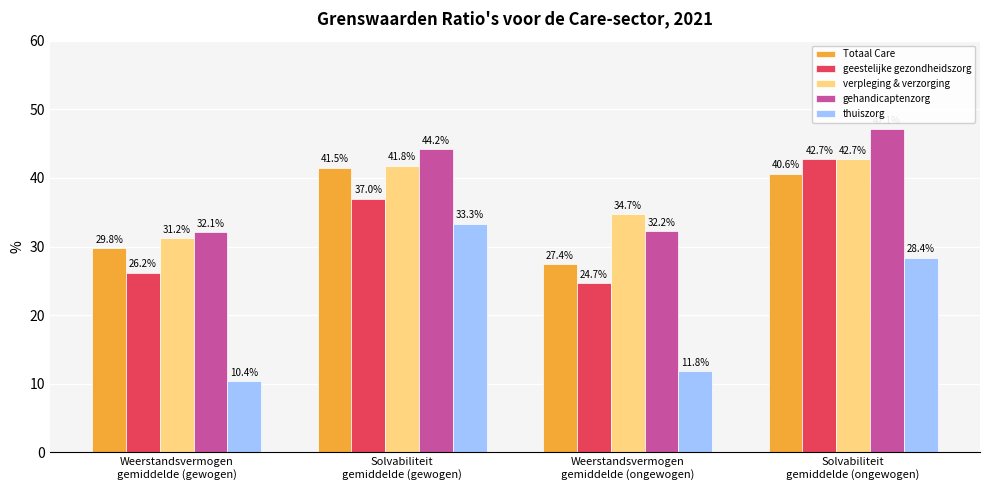

At which category does the chart reach its minimum across all series?

Weerstandsvermogen
gemiddelde (gewogen)